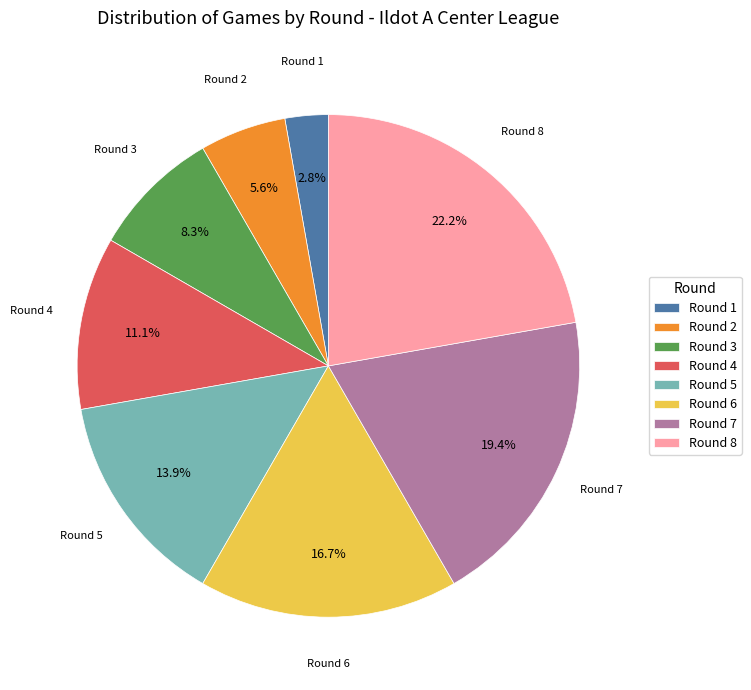

Approximately how many times larger is the value at Round 6 compared to Round 2?

3.0